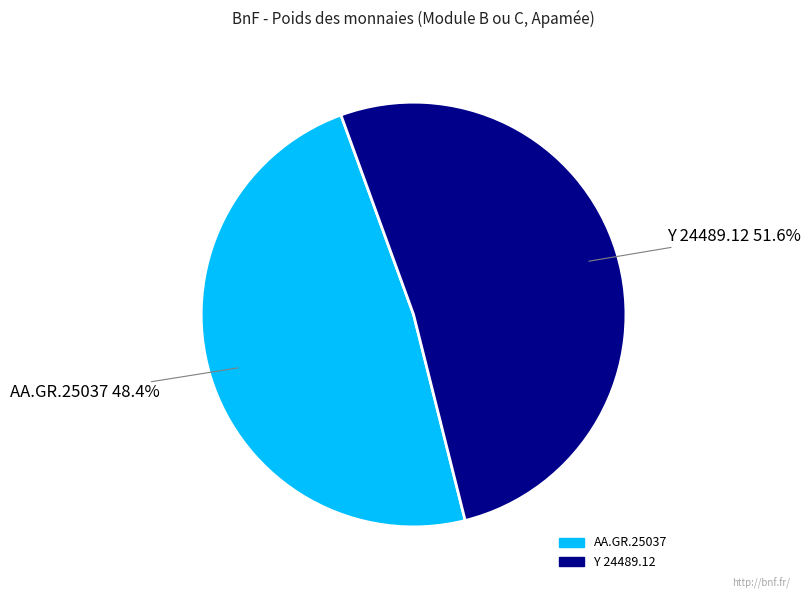

Does AA.GR.25037 represent more than half of the total?

No